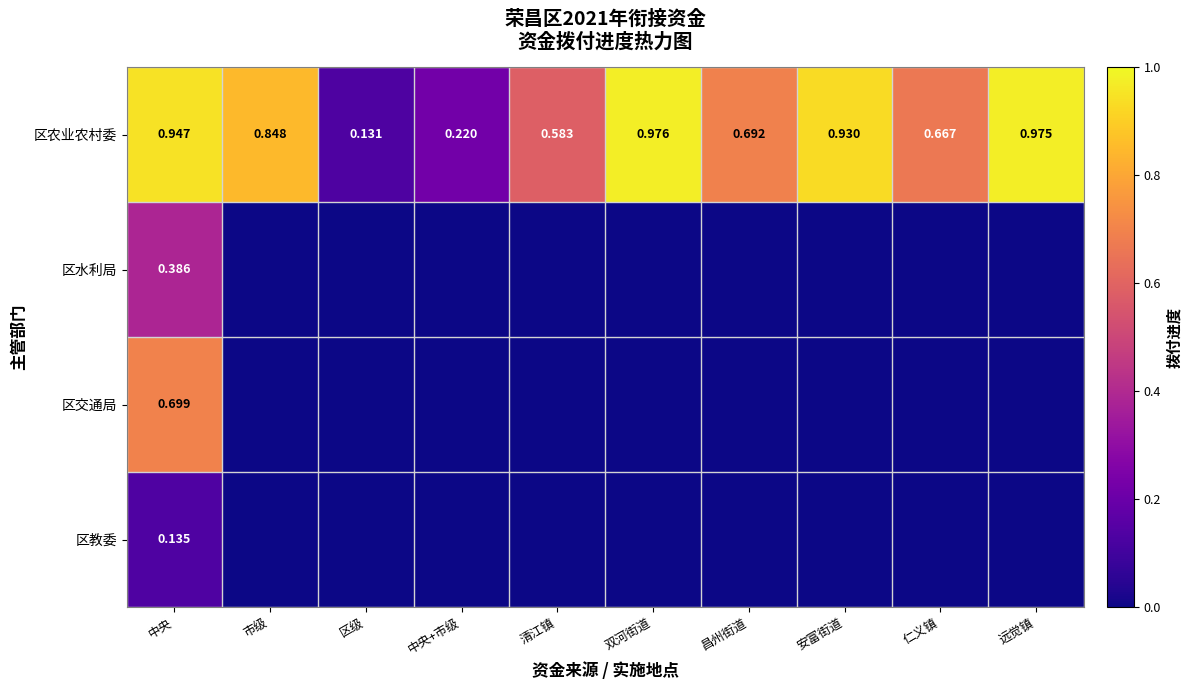

At how many categories does at least one series exceed 0?

10